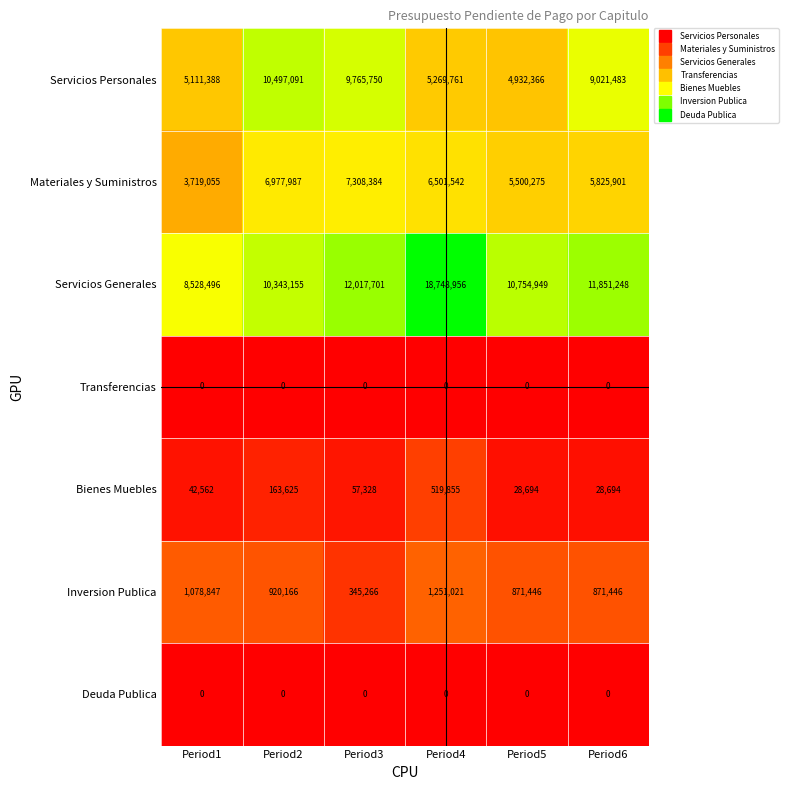

What is the difference between the Materiales y Suministros values at Period3 and Period4?

806842